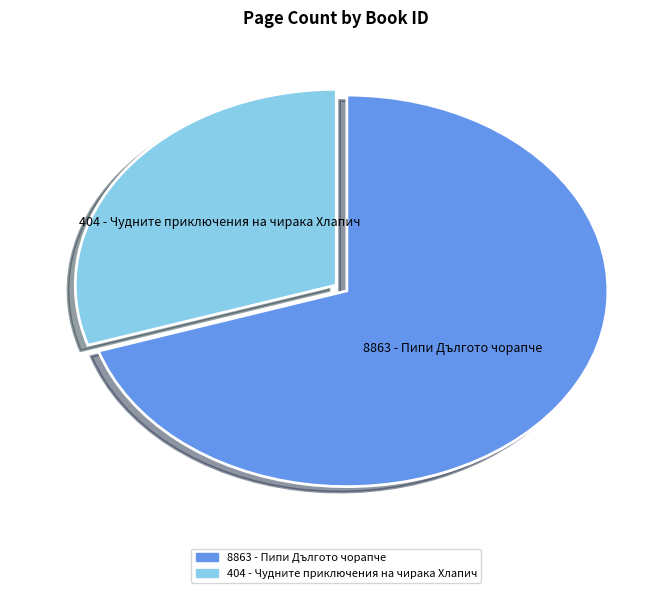

Combined, do 404 - Чудните приключения на чирака Хлапич and 8863 - Пипи Дългото чорапче account for over 50%?

Yes